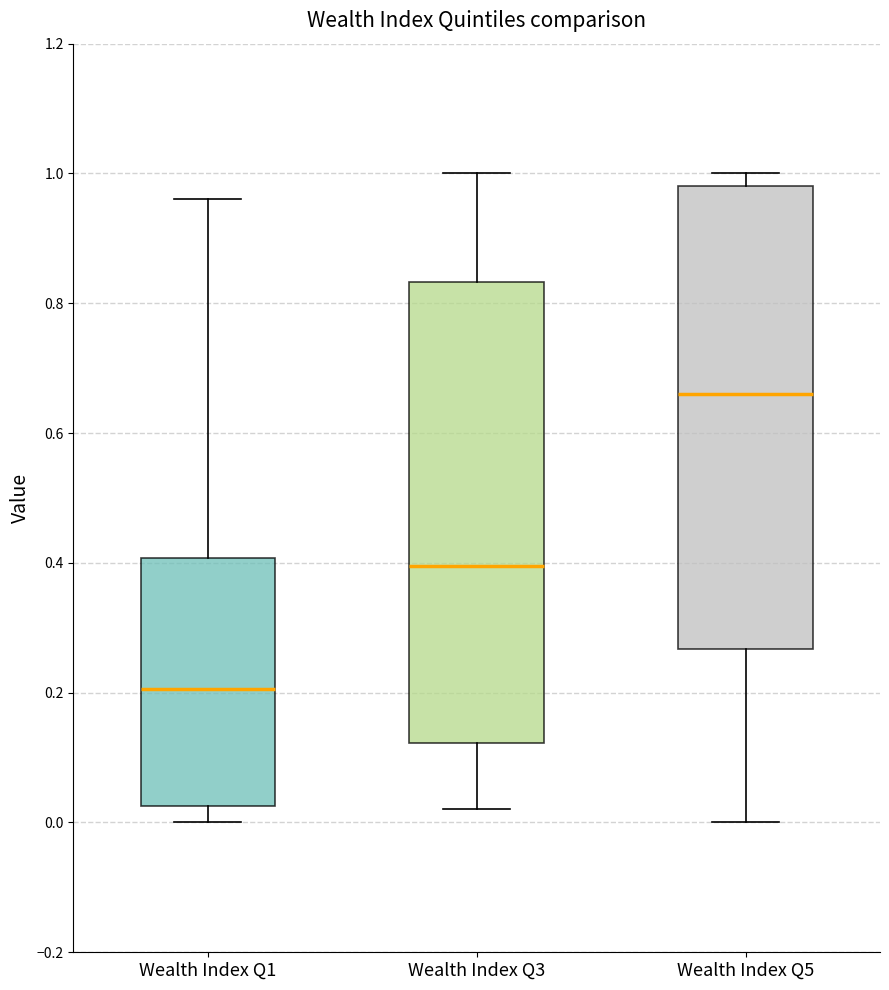

Which box has the lowest median line?

Wealth Index Q1